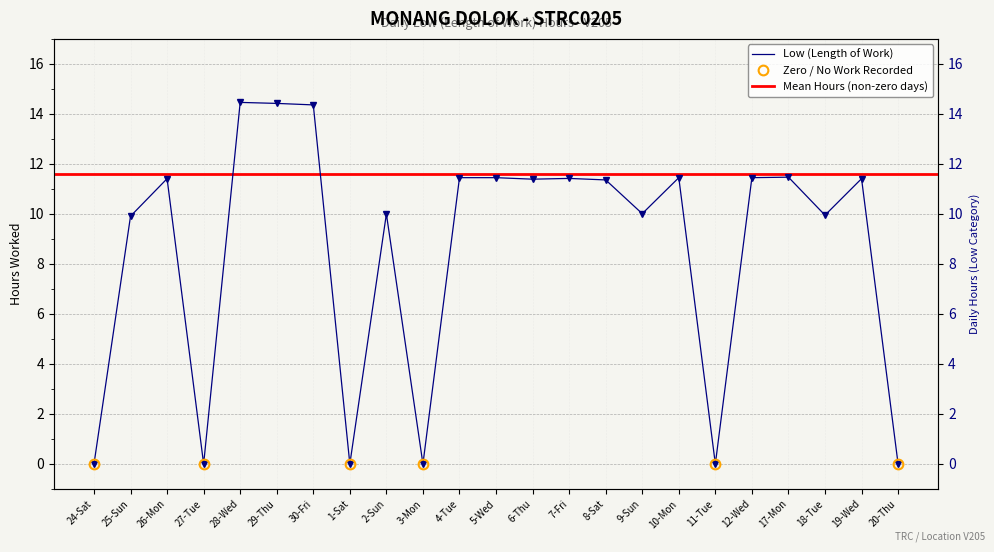

True or false: the data shows -9.4 at 27-Tue.

False